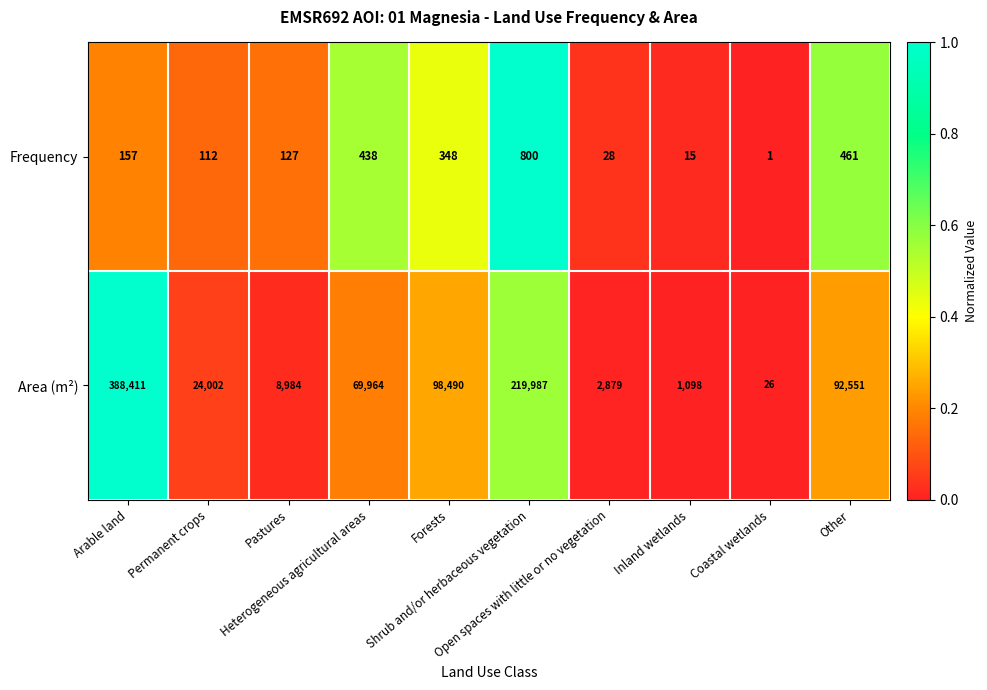

How many series are shown in this chart?

2